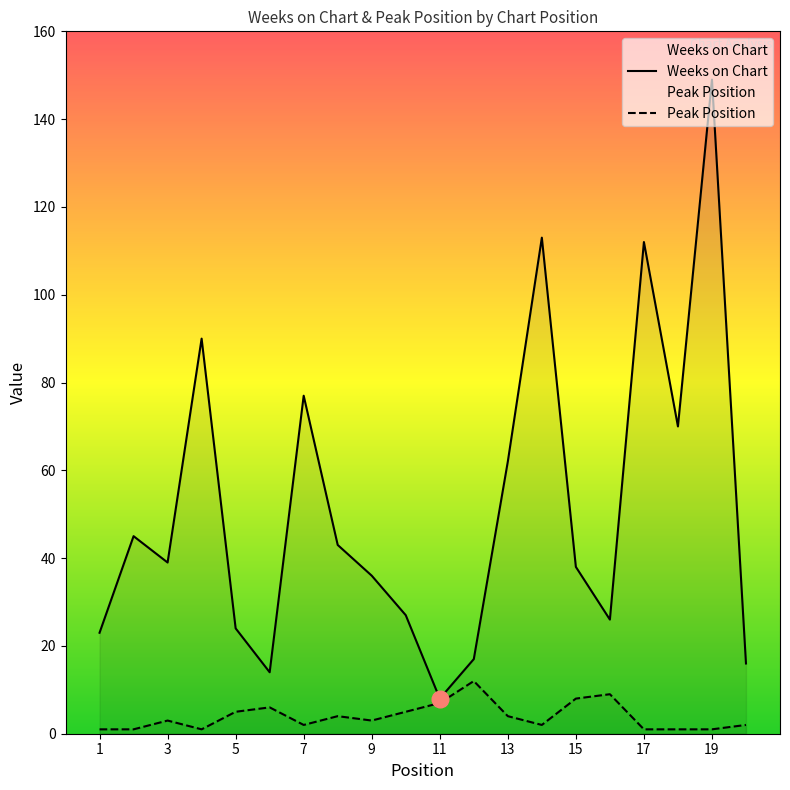

What is the difference between the maximum and second lowest values in the Peak Position series?

11